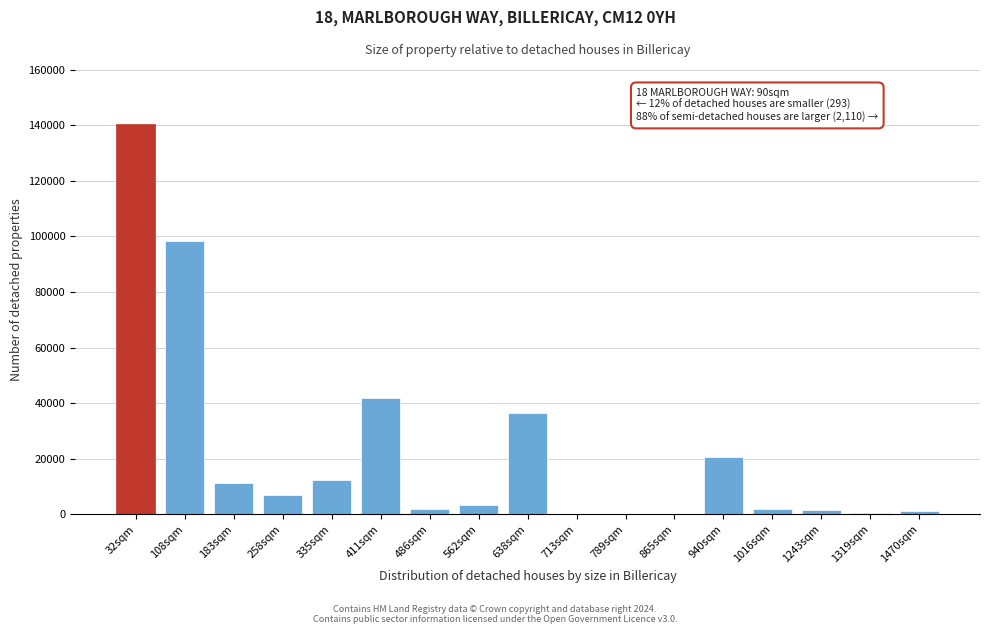

What is the sum of all values?

379277